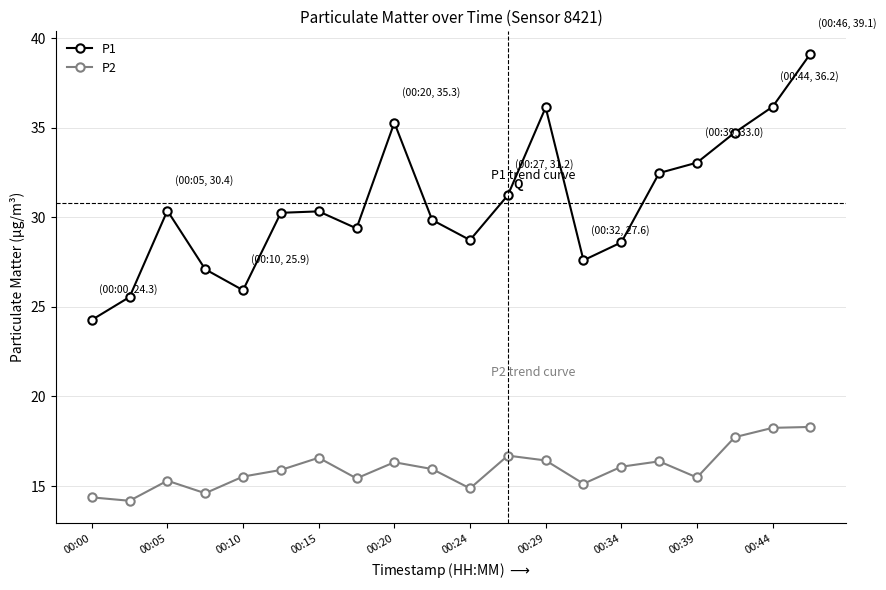

What is the value of the P1 point at the 9th from the left?

35.3